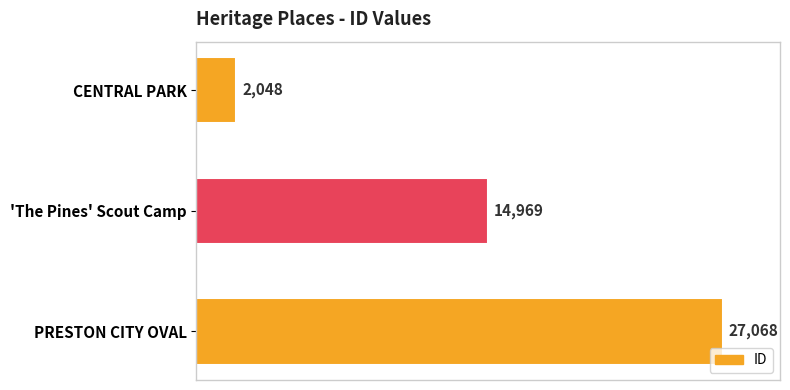

The value at PRESTON CITY OVAL is 16106. True or false?

False